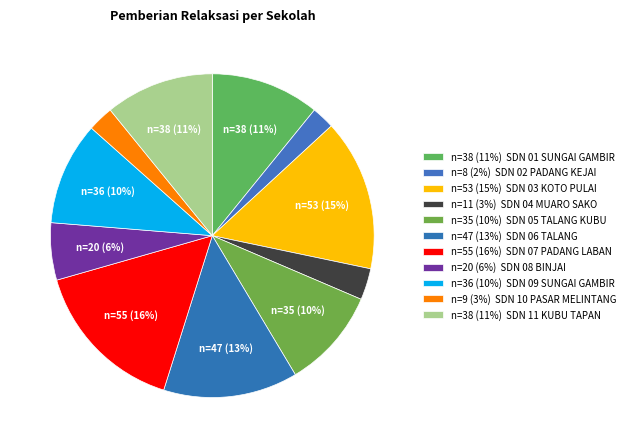

Count the number of slices in the pie.

11